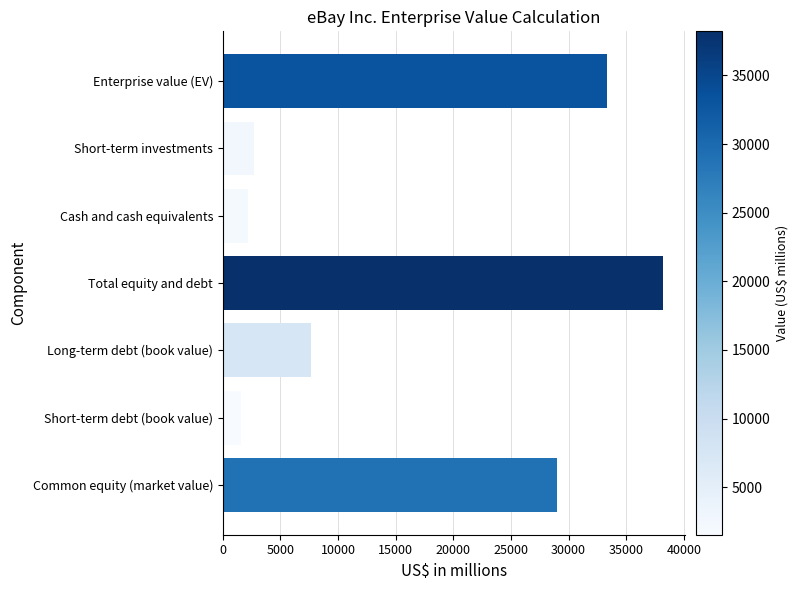

Is it true that the value at Cash and cash equivalents is 2202?

True